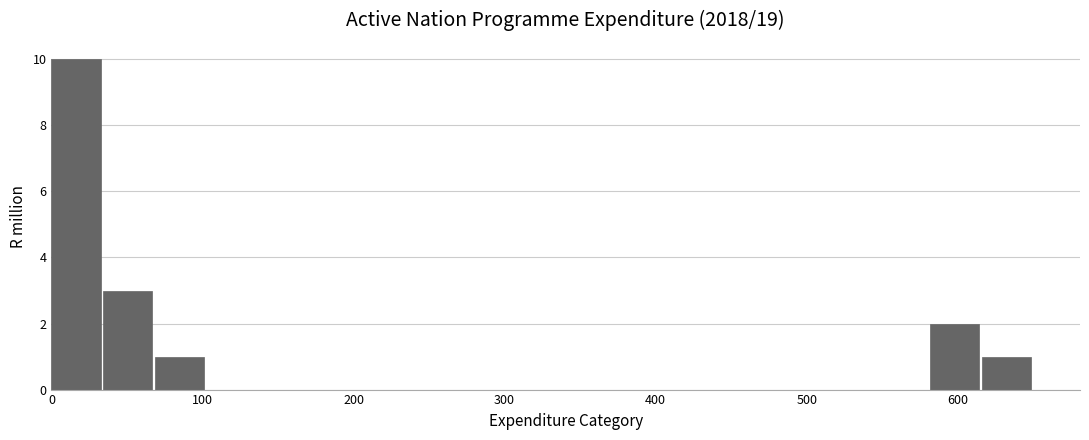

Read against the x-axis, roughly where is the centre of the tallest bar?

20